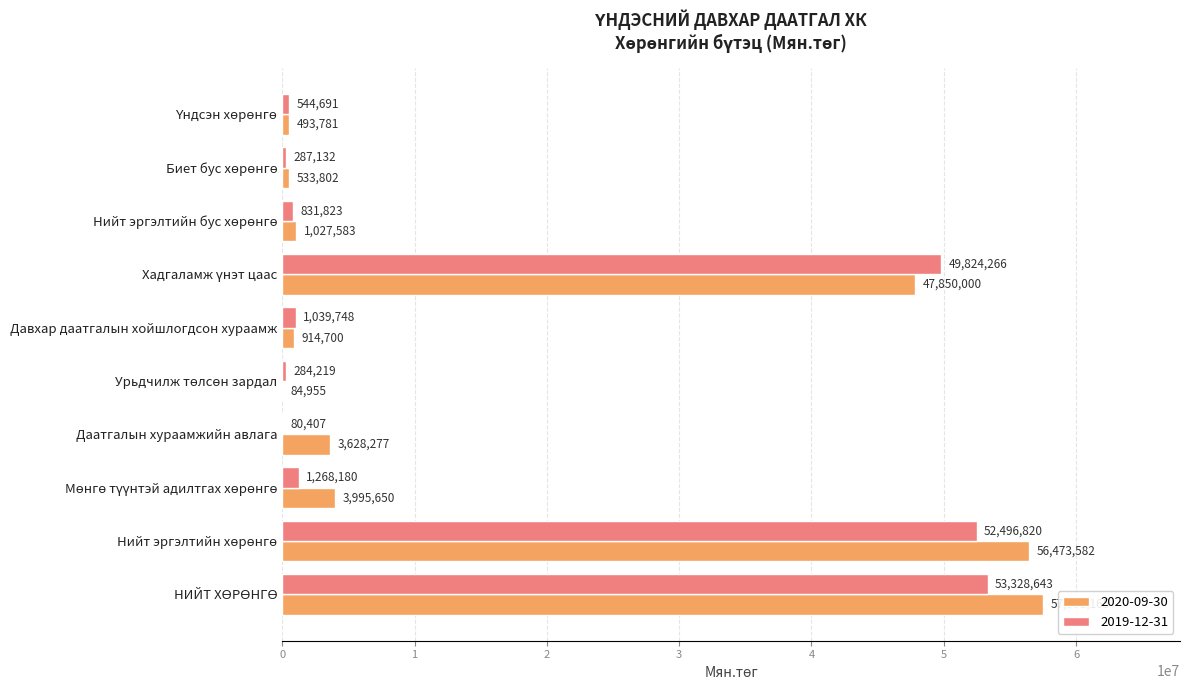

What is the maximum value shown in the chart?

57501165